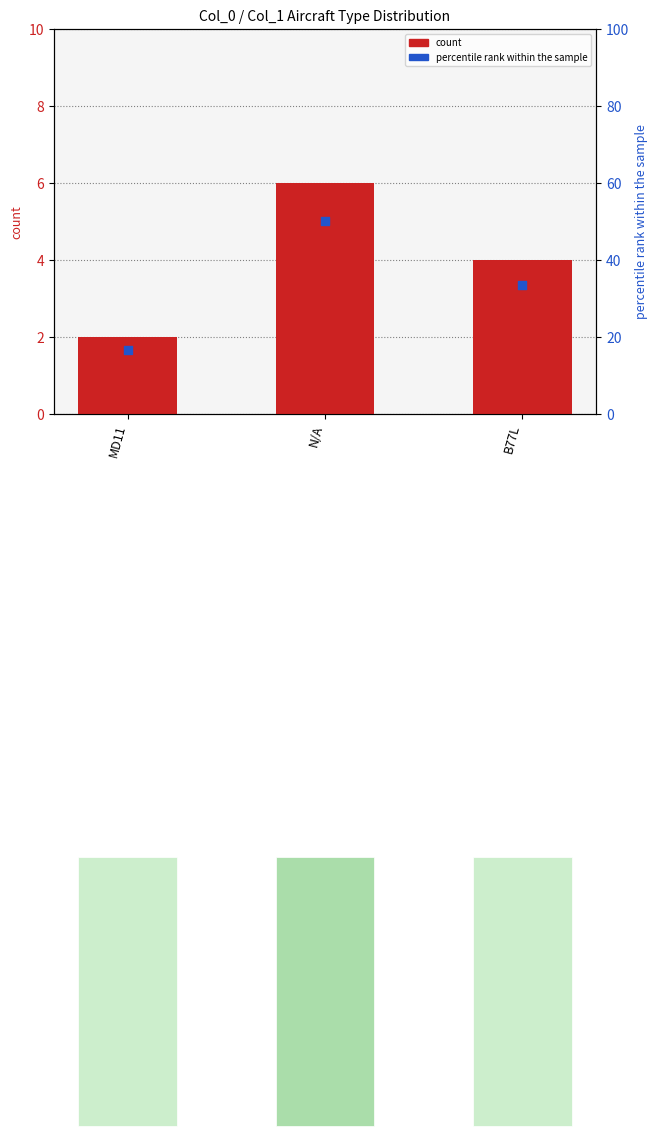

Which series has the largest Y range (max minus min)?

percentile rank within the sample